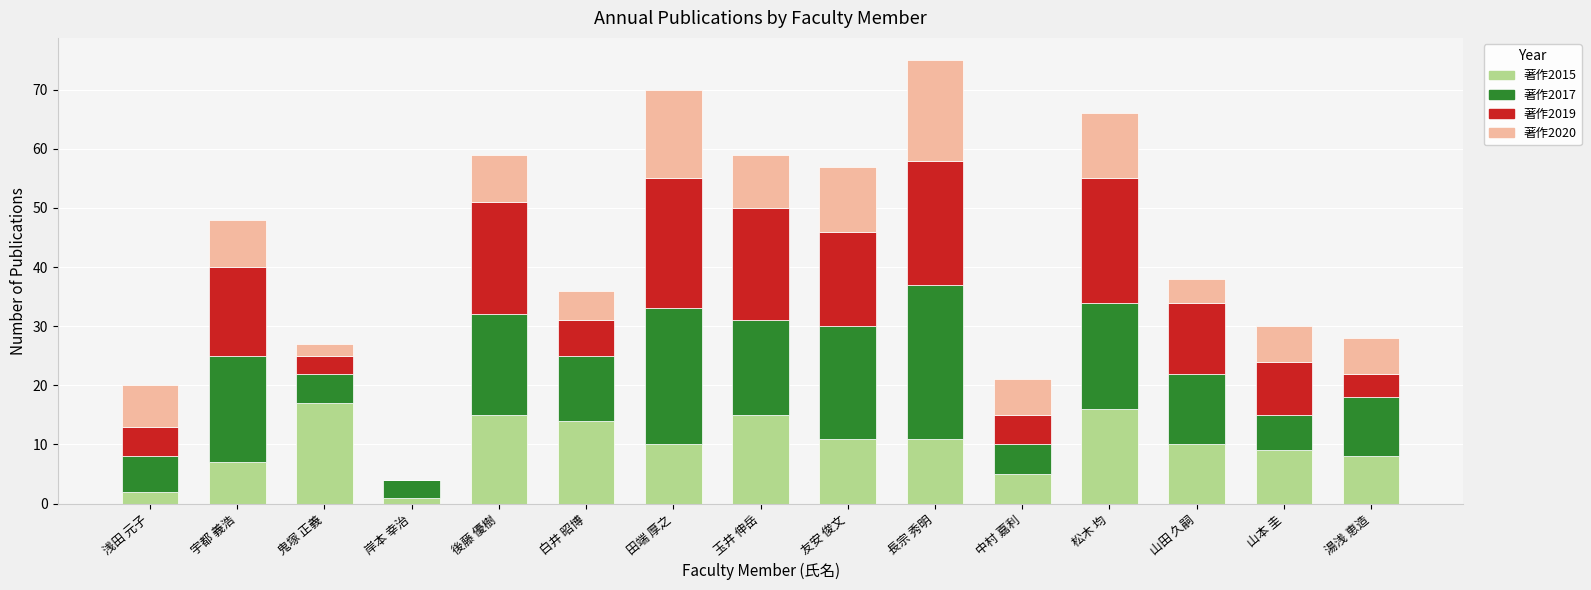

What is the total value across all series at 浅田 元子?

20